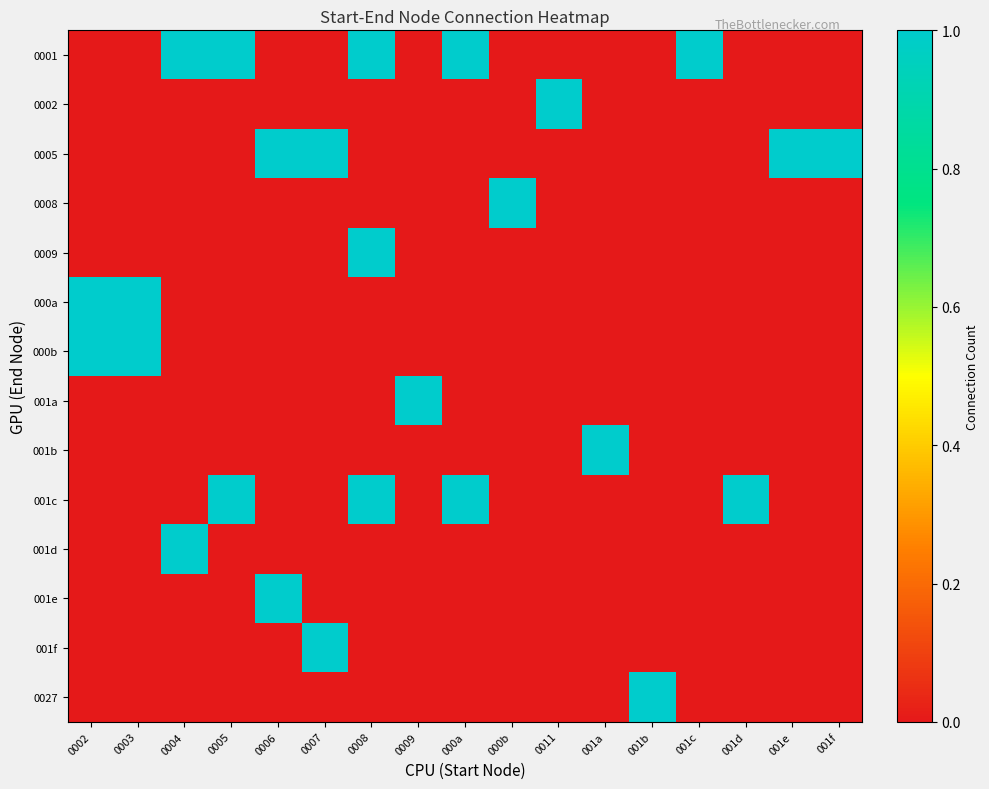

Which has a higher value, 0008 or 0002?

0008